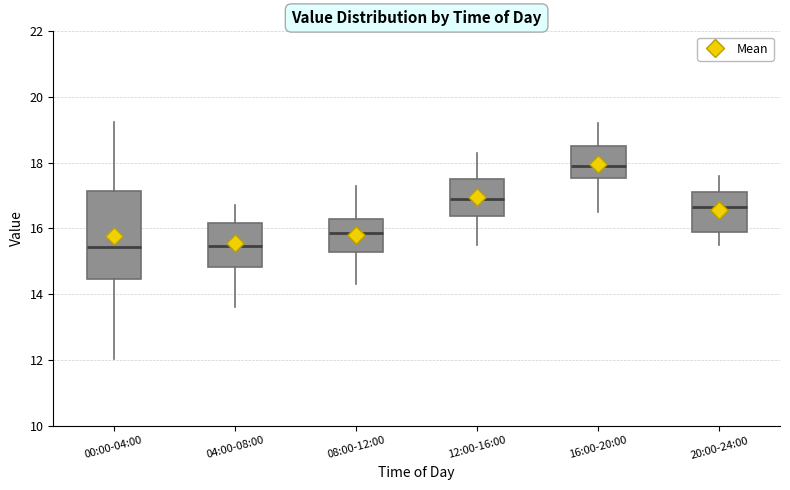

Comparing the boxes themselves (not the whiskers), which one is the tallest?

00:00-04:00